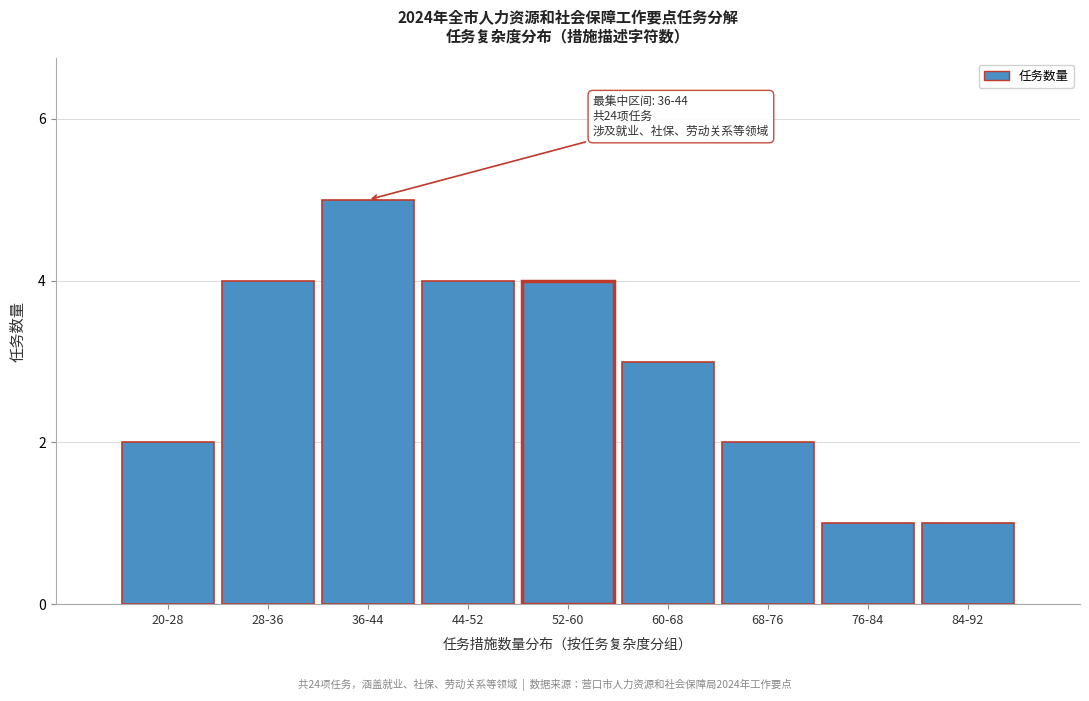

Reading right to left, extract all data points from this chart.

1	1	2	3	4	4	5	4	2